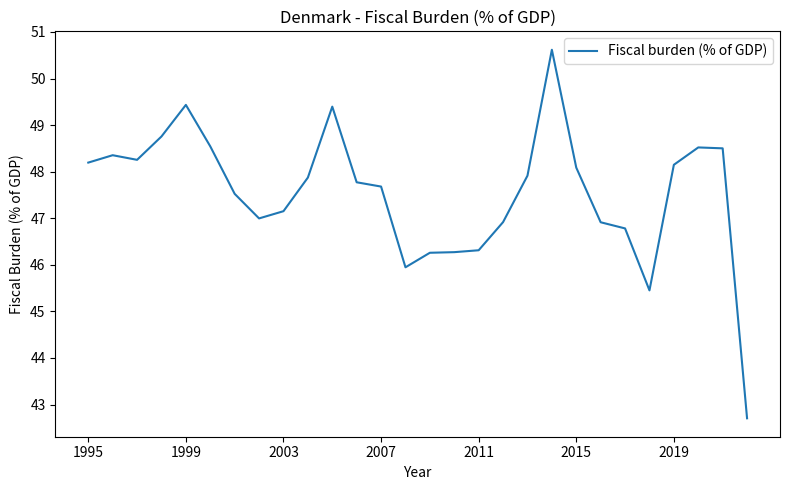

What is the difference between the maximum and minimum values?

7.9